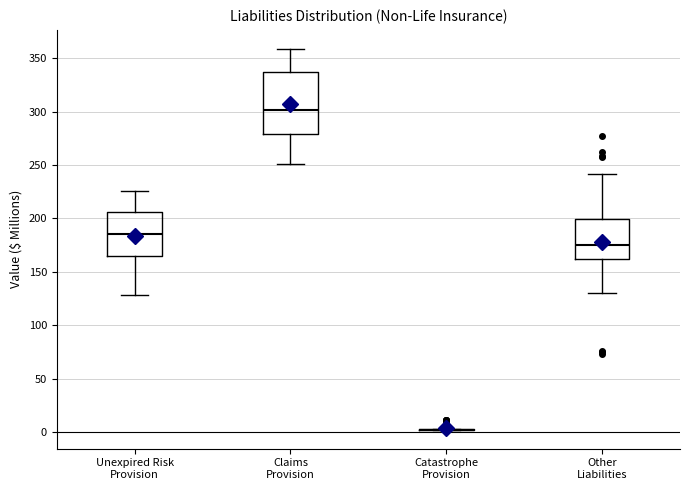

Reading left to right, transcribe this box plot: for each box, give where its median line is, the range the box spans, and where its two whiskers end, as read against the y-axis. The values are not printed on the chart, so give them approximately, as read against the axis.

Unexpired Risk Provision: median 185, box 165 to 205, whiskers 130 to 225
Claims Provision: median 300, box 280 to 335, whiskers 250 to 360
Catastrophe Provision: box collapsed to a line at 0, whiskers 0 to 5
Other Liabilities: median 175, box 160 to 200, whiskers 130 to 240